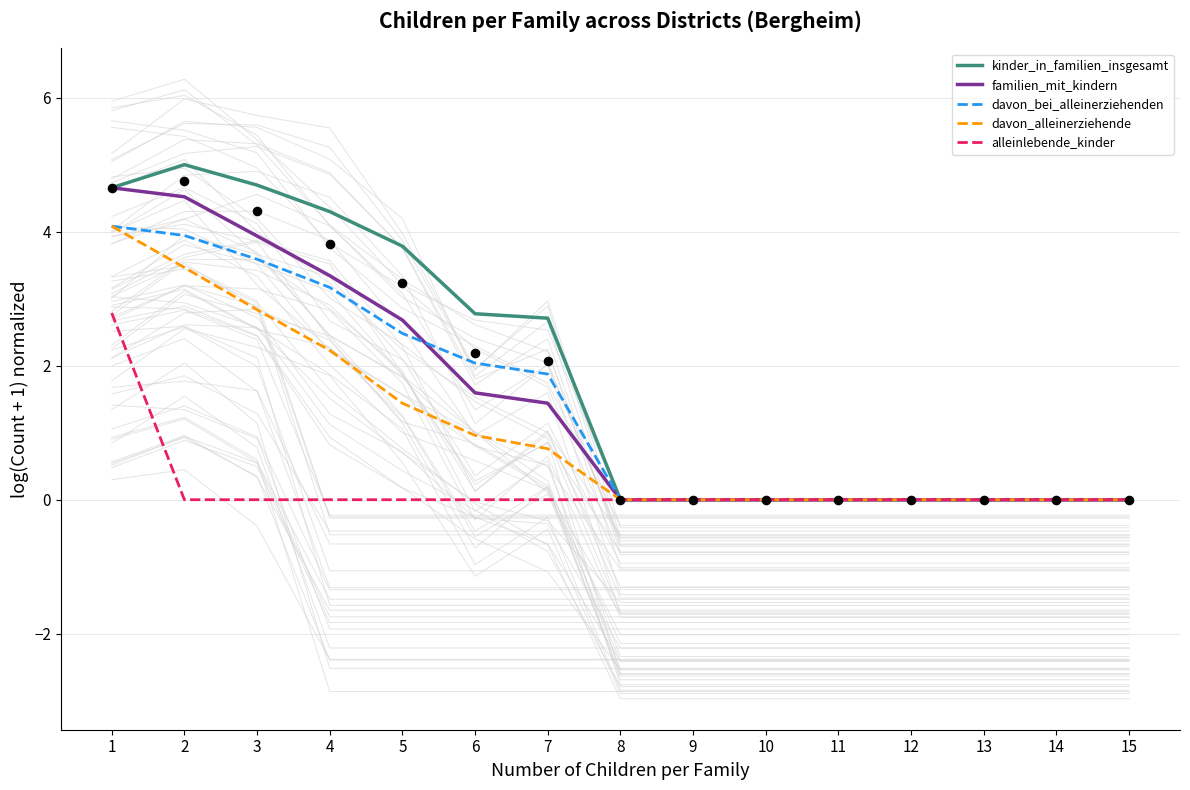

Which series reaches the minimum Y coordinate?

kinder_in_familien_insgesamt